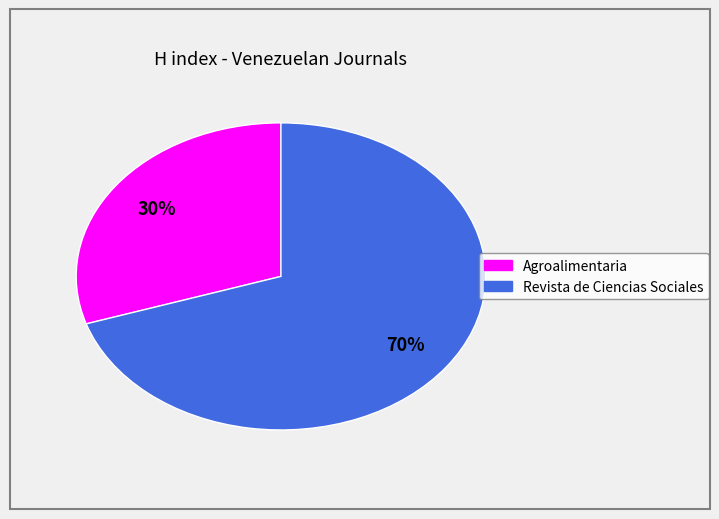

What is the ratio of the value at Agroalimentaria to the value at Revista de Ciencias Sociales?

0.4